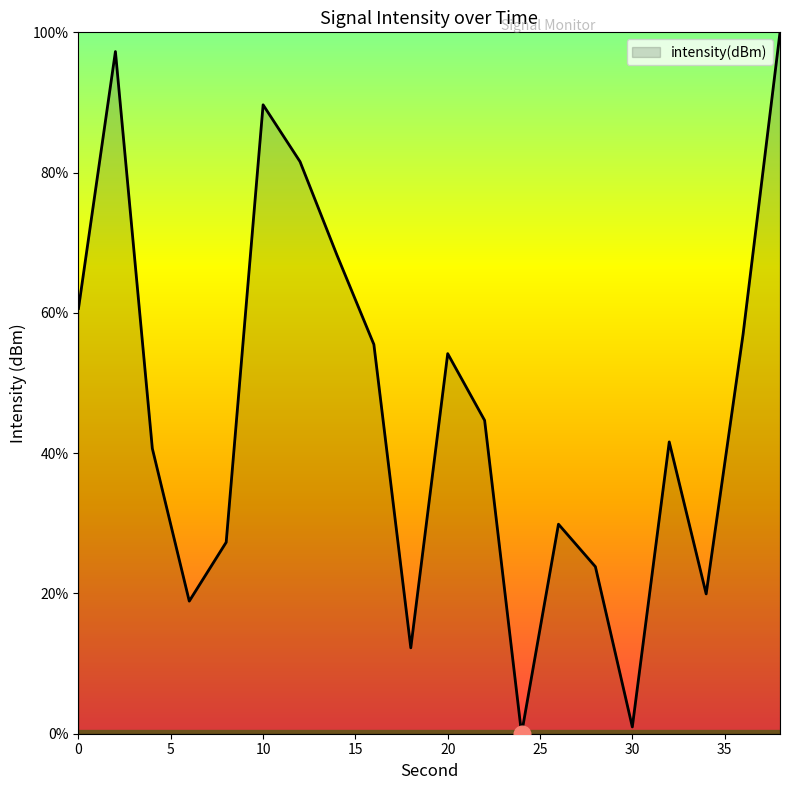

How many lines are shown in the chart?

1